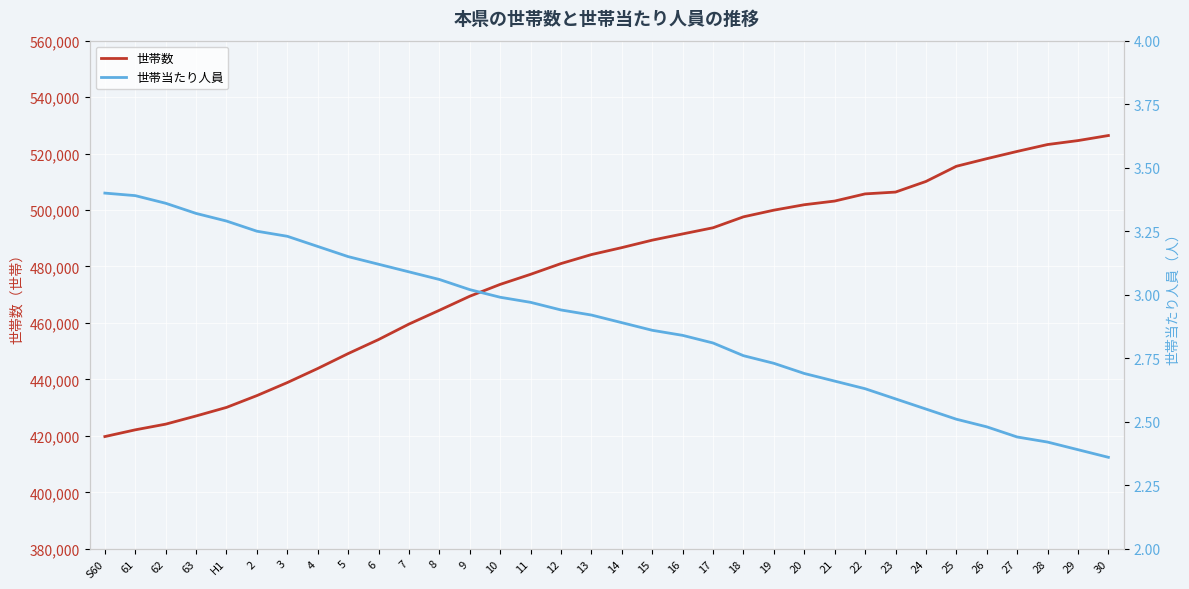

Is it true that 世帯当たり人員 equals 2.4 at 29?

True